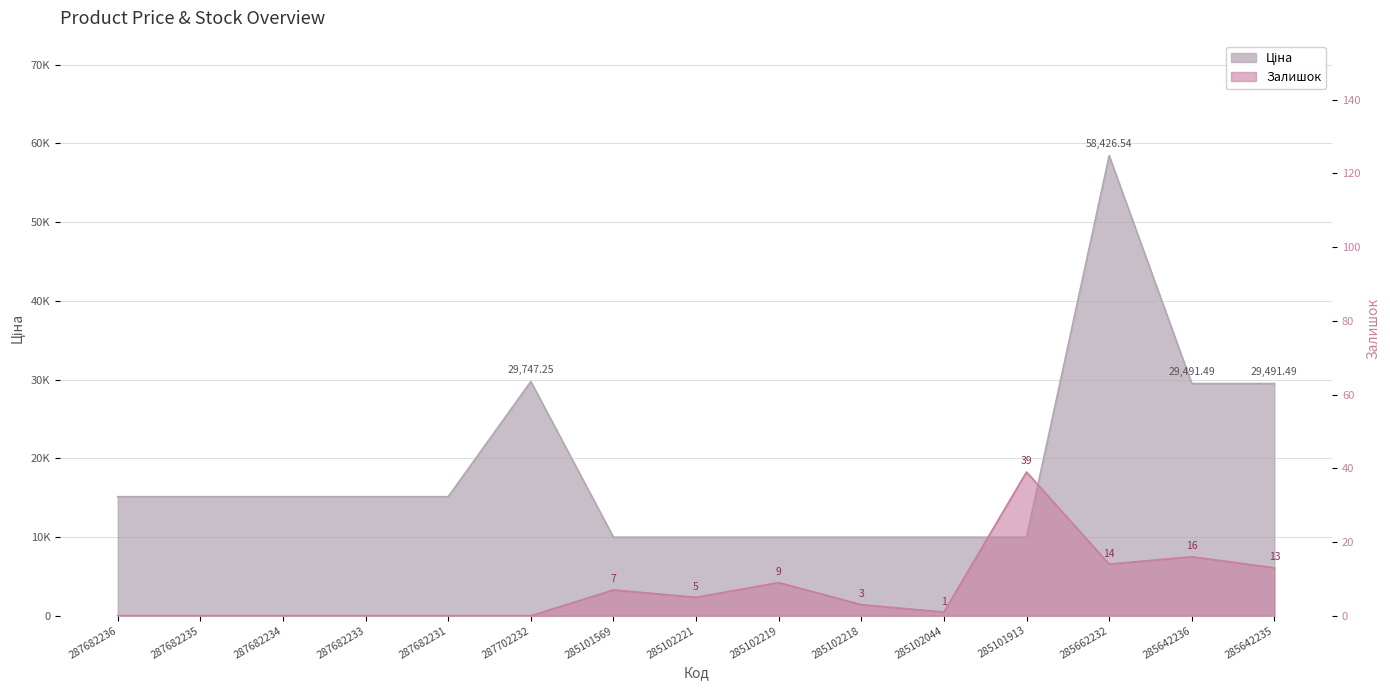

List the series in order of their overall mean, highest first.

Ціна, Залишок